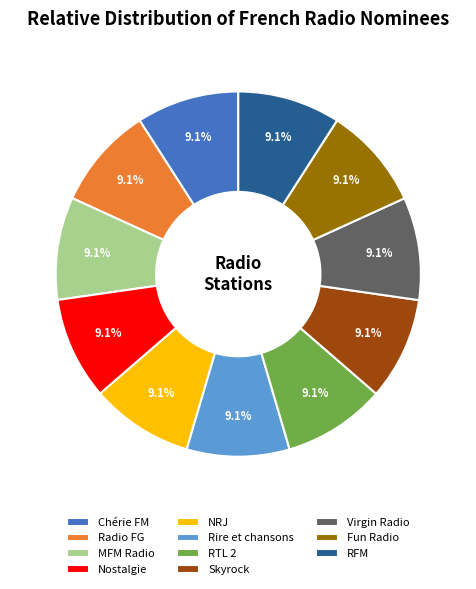

The MFM Radio slice represents 9% of the pie. True or false?

True